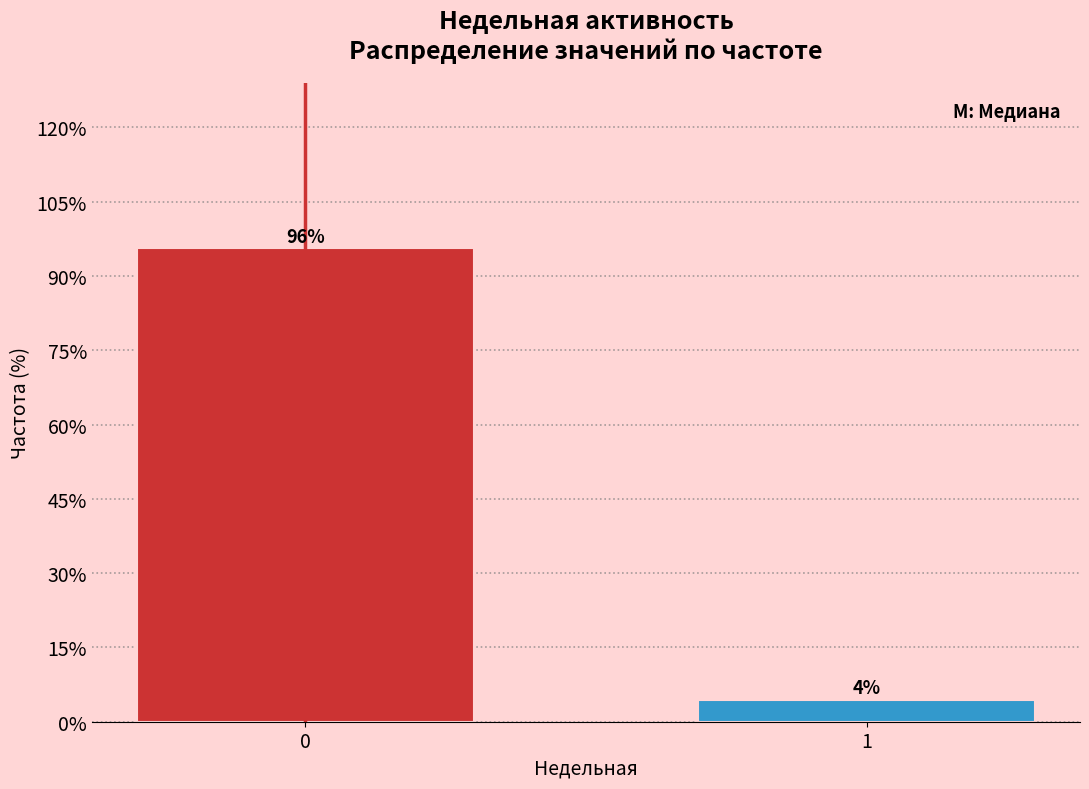

Rank the categories by value from highest to lowest.

0, 1